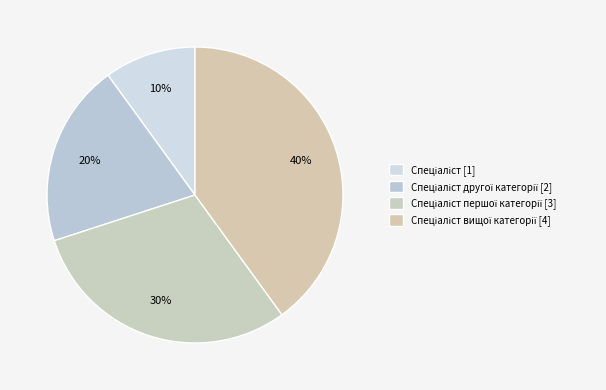

How many slices are in this pie chart?

4